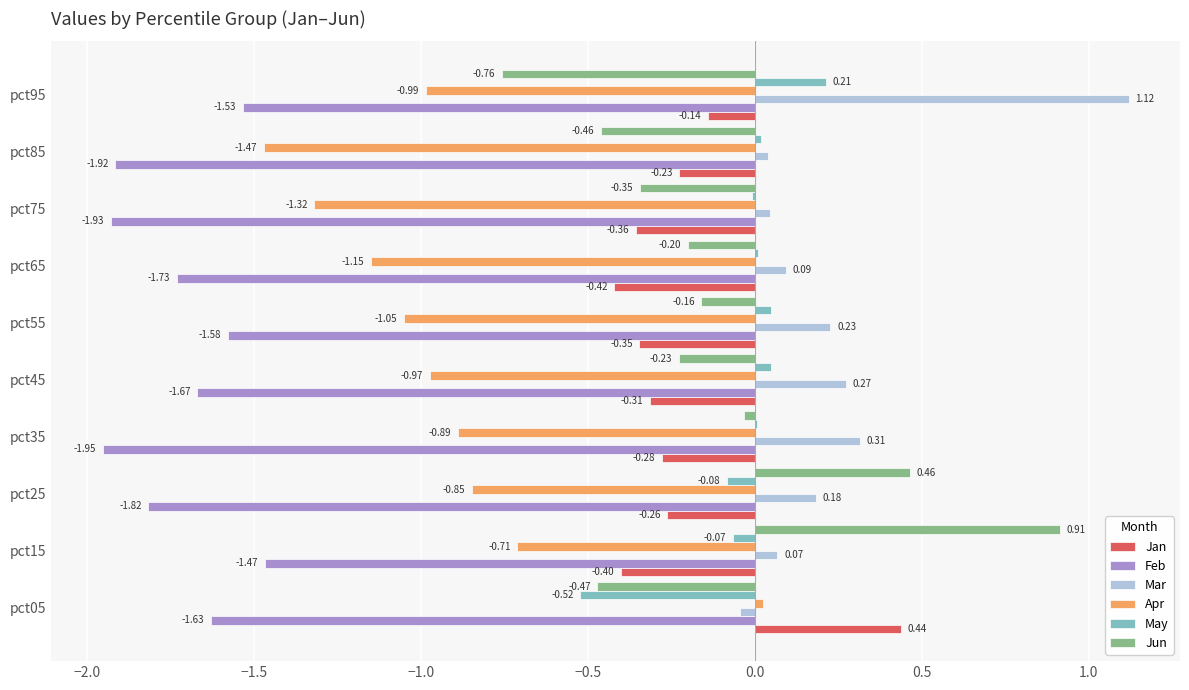

What is the sum of the Jan values at pct75 and pct25?

-0.6